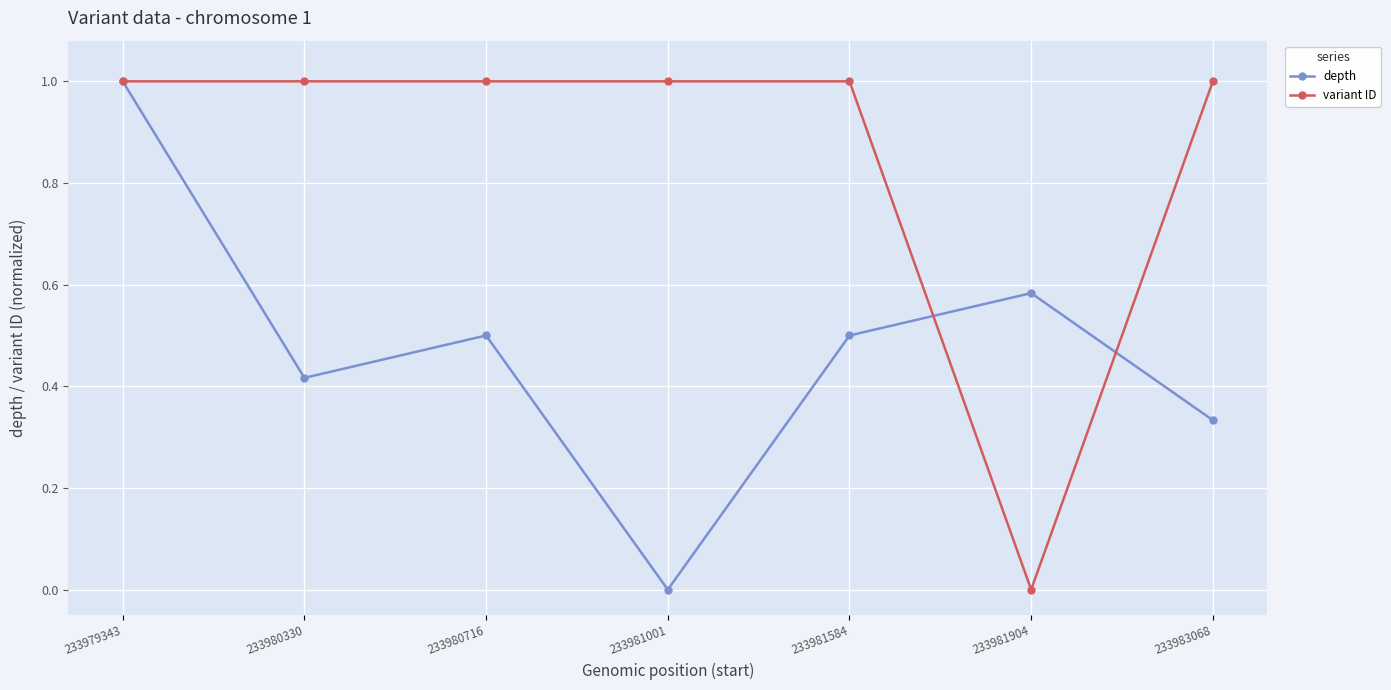

What is the difference between the highest and lowest values at 233981584?

0.5